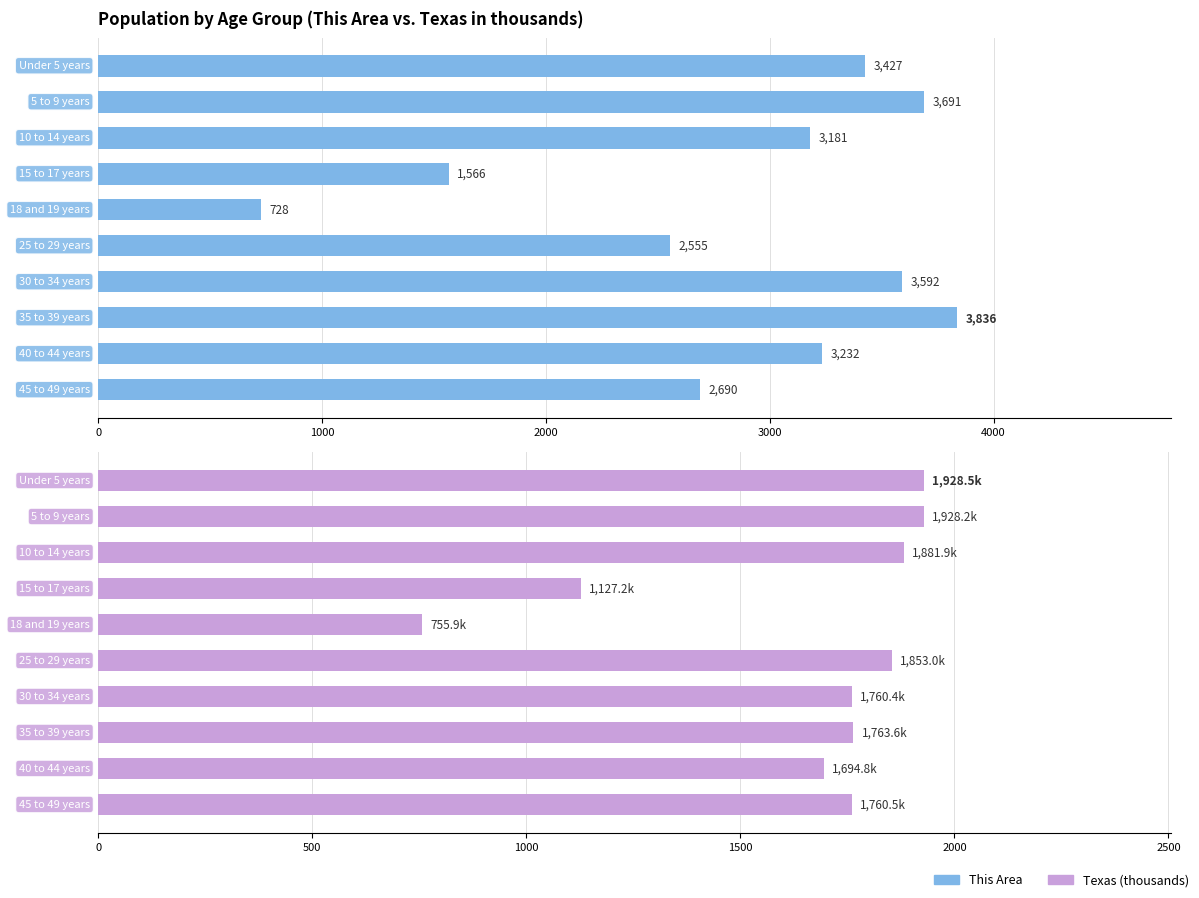

At how many categories does at least one series exceed 1989?

8